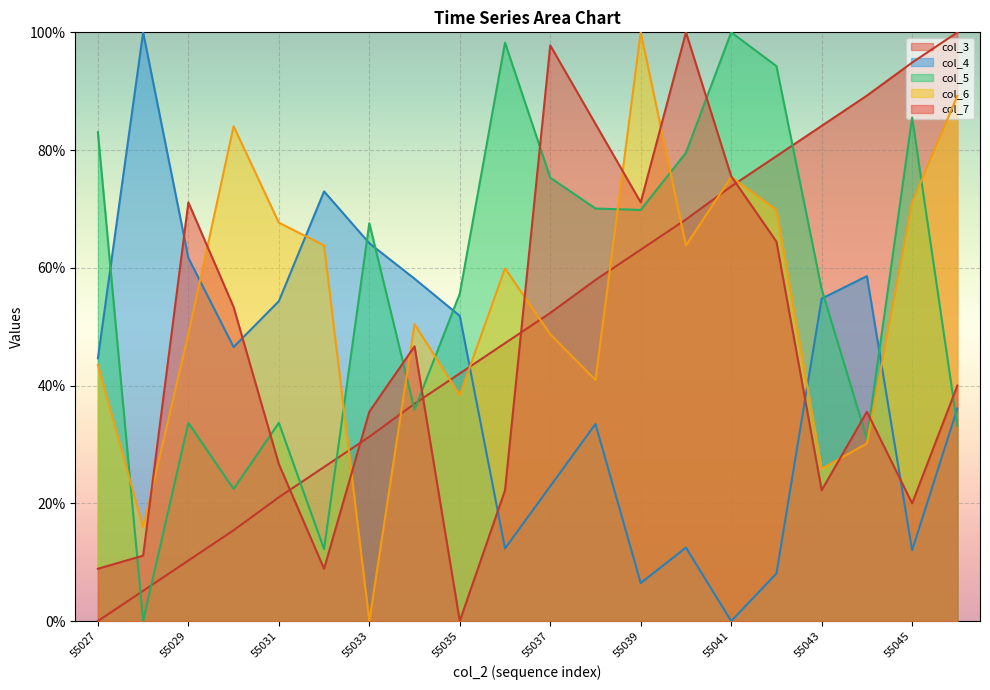

What is the difference between the col_6 values at 55035 and 55046?

50.9